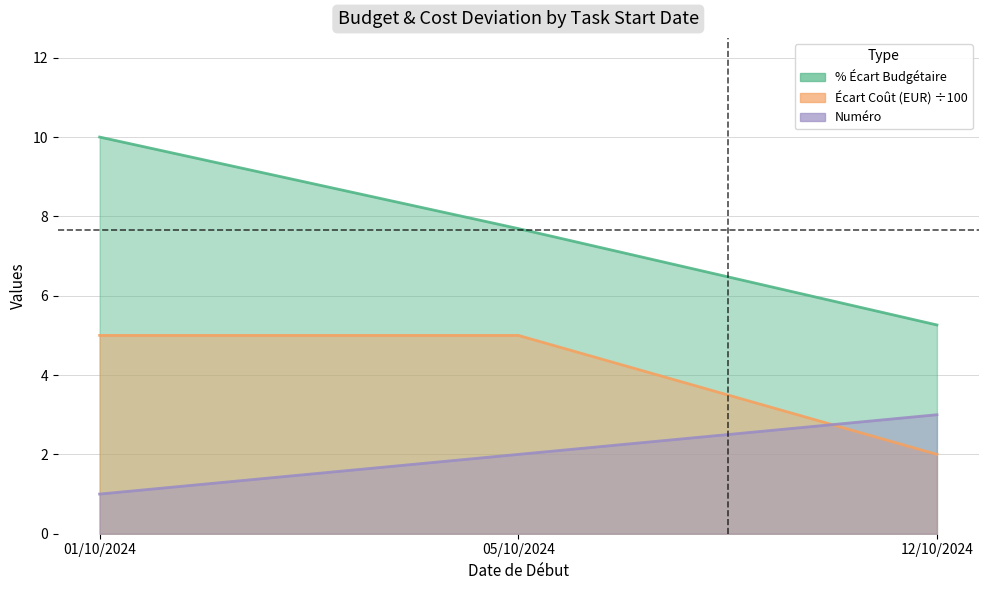

Reading right to left, transcribe all the data shown in this chart.

% Écart Budgétaire: 12/10/2024=5.3	05/10/2024=7.7	01/10/2024=10.0
Écart Coût (EUR): 12/10/2024=2.0	05/10/2024=5.0	01/10/2024=5.0
Numéro: 12/10/2024=3.0	05/10/2024=2.0	01/10/2024=1.0